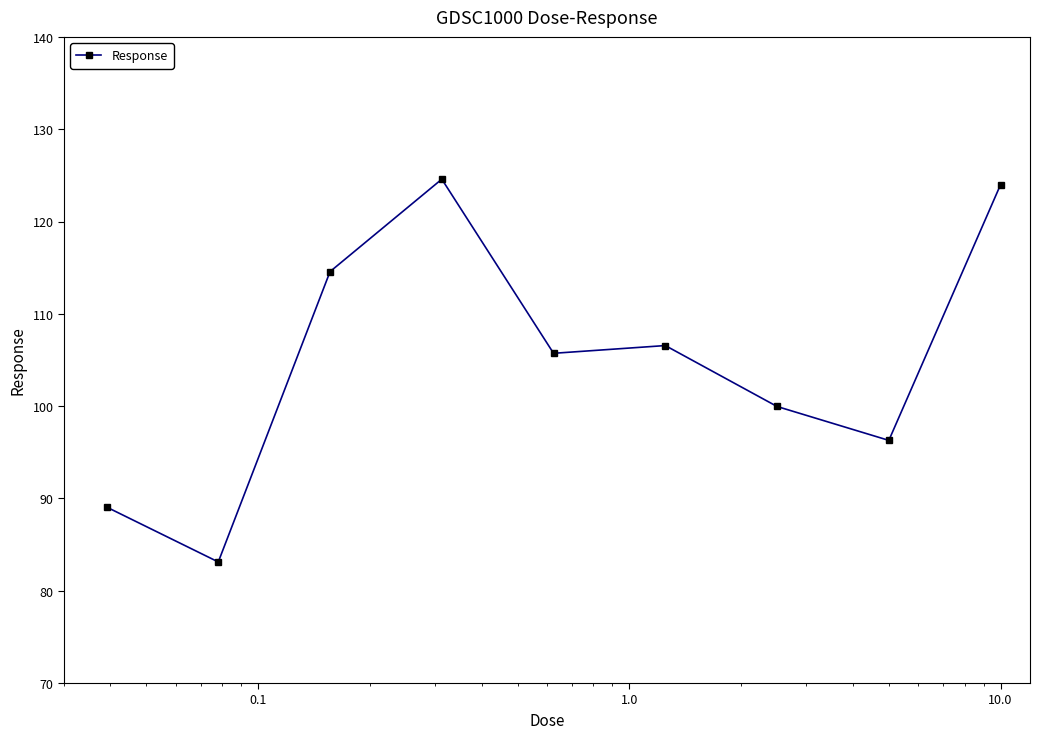

What is the average value?

104.9